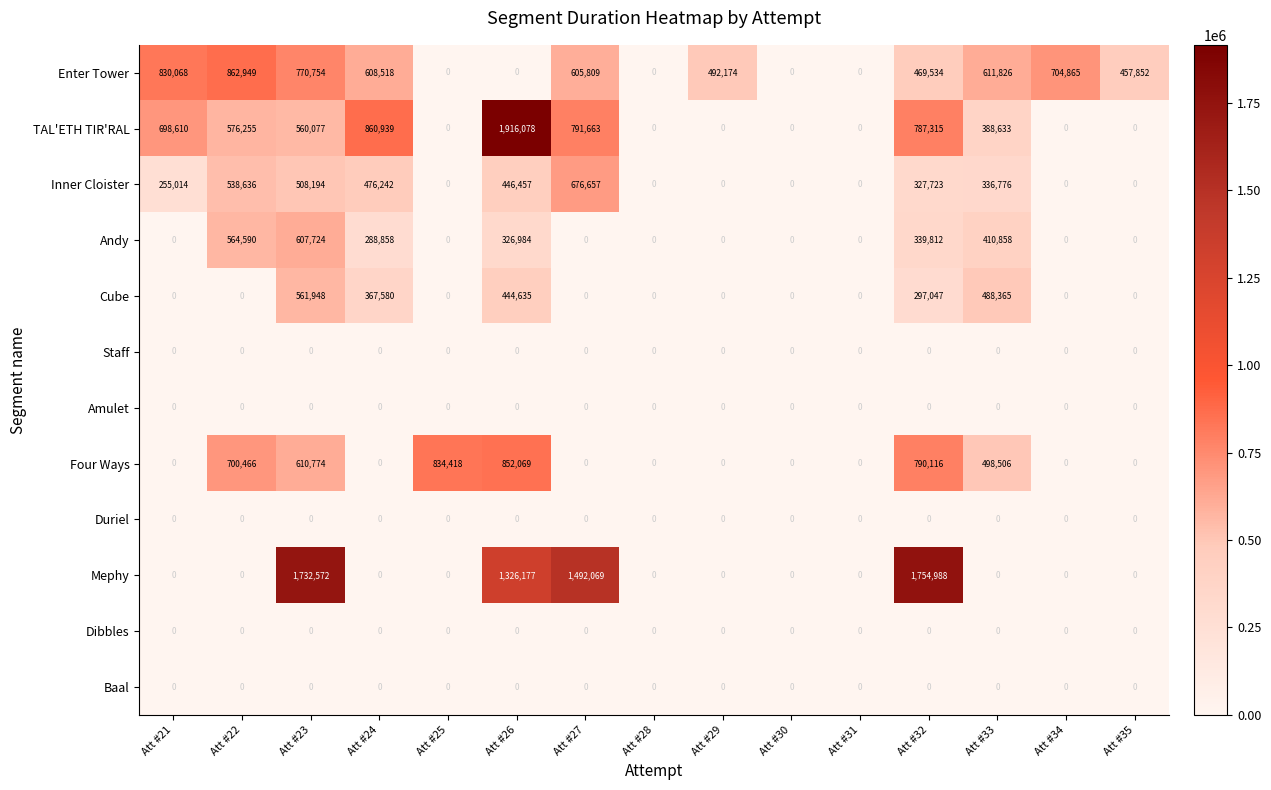

What is the spread (max minus min) of values at Att #33?

611826